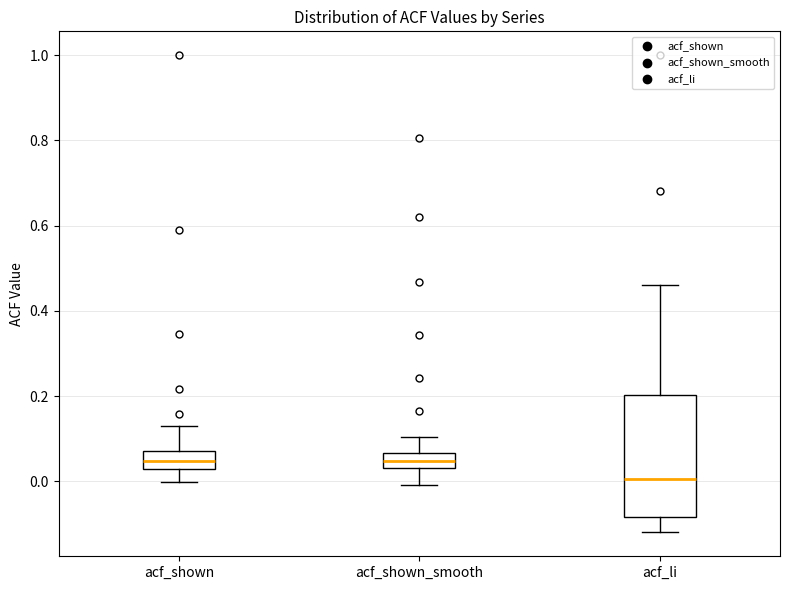

Which box is the tallest, from its lower edge to its upper edge?

acf_li